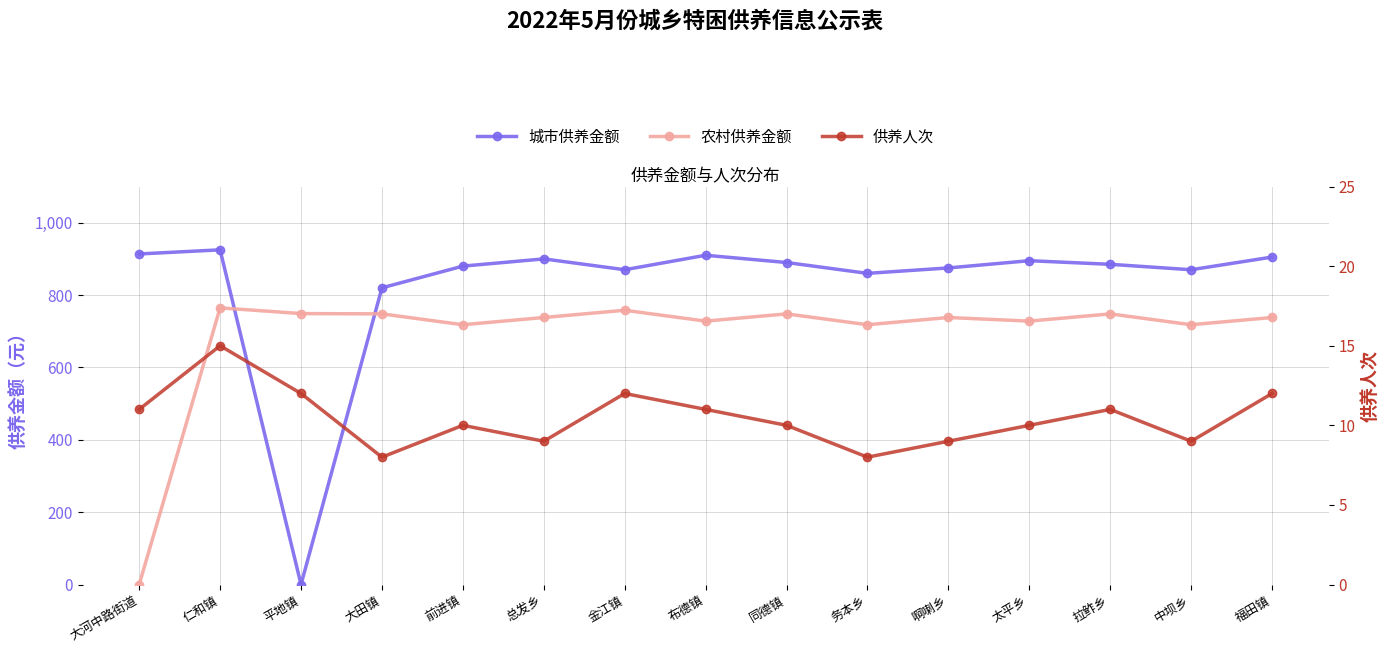

Which label corresponds to the largest value in the chart?

仁和镇